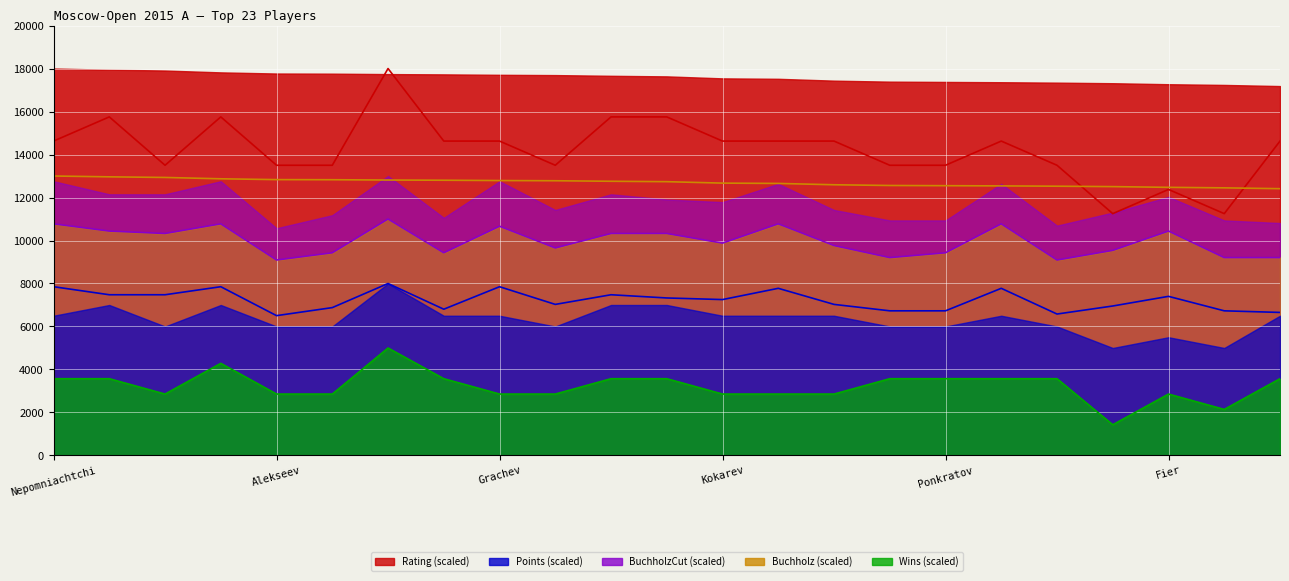

How many lines are shown in the chart?

5